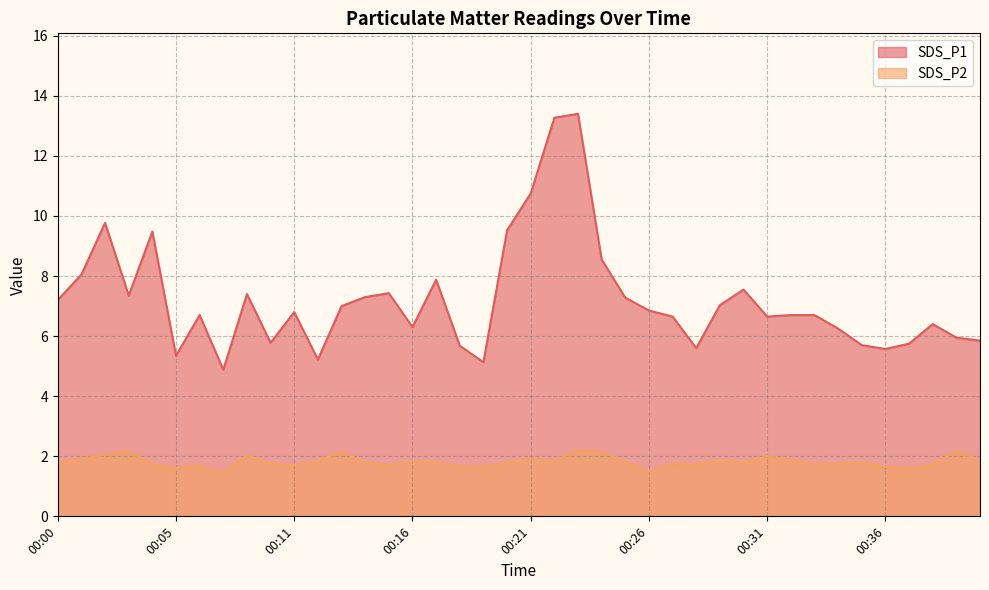

Where is SDS_P2 nearest to the value 1?

00:07